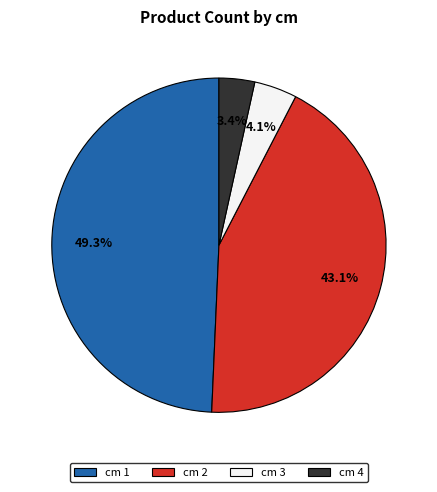

Rank the categories by value from highest to lowest.

cm 1, cm 2, cm 3, cm 4